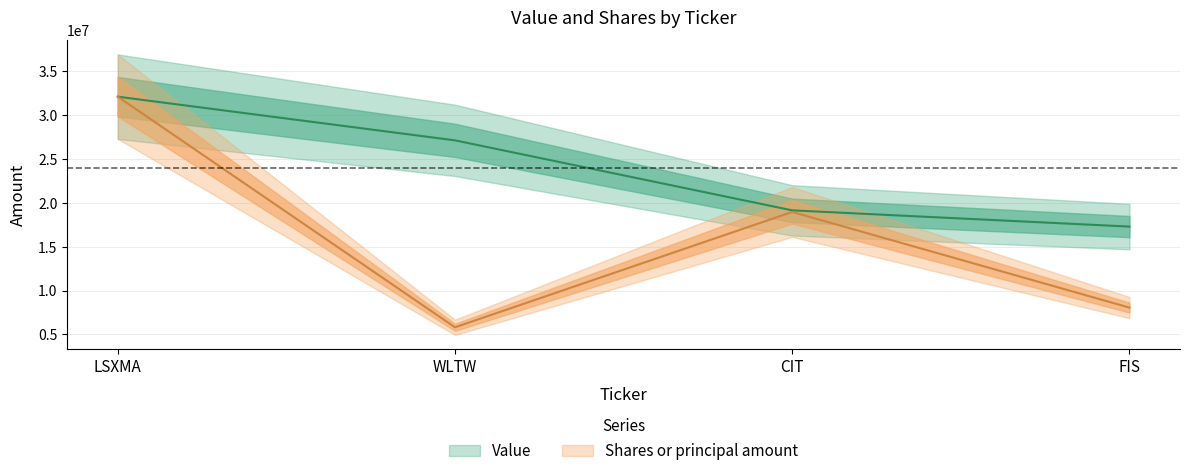

Reading left to right, what are all the values shown in this chart?

Value: LSXMA=32124000.0	WLTW=27142000.0	CIT=19155000.0	FIS=17302000.0
Shares or principal amount: LSXMA=32124000.0	WLTW=5811492.9	CIT=18972551.8	FIS=8060556.8